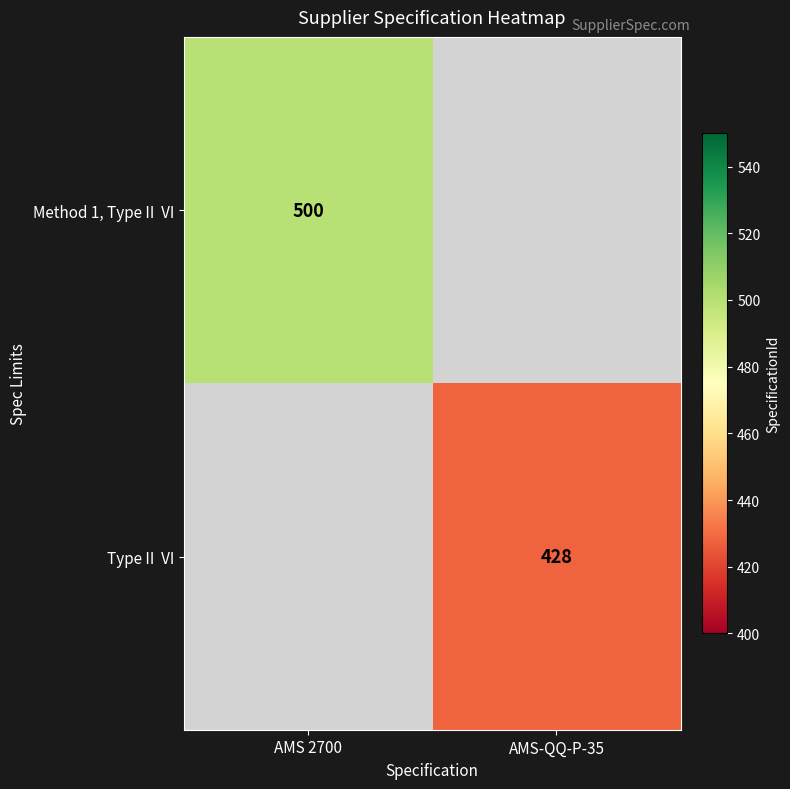

Is the value of Method 1, Type II VI at AMS 2700 greater than the value of Type II VI at AMS-QQ-P-35?

Yes